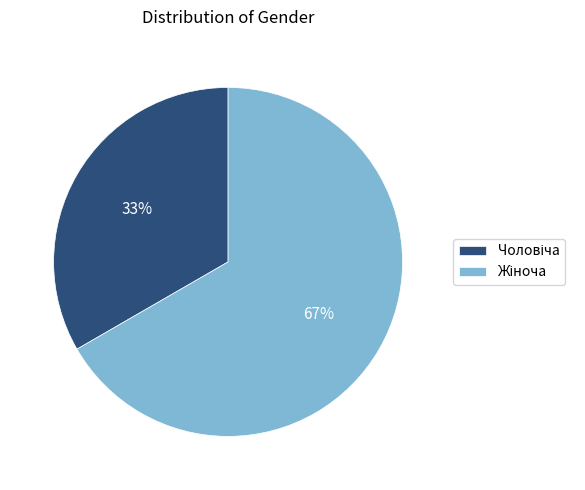

Is there a majority slice in this chart?

Yes